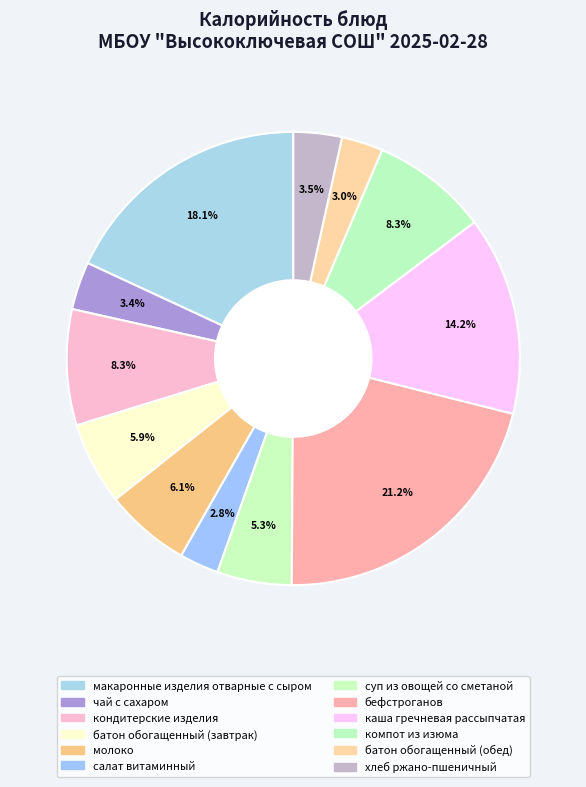

Is it true that кондитерские изделия is 21% of the pie?

False